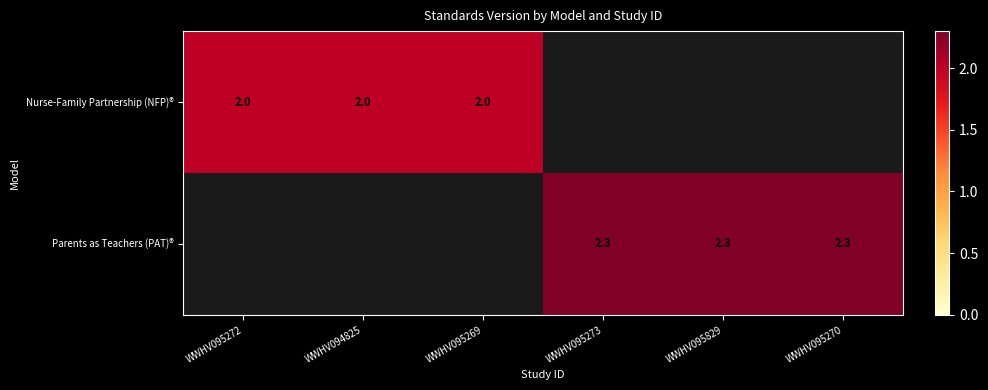

The value of Nurse-Family Partnership (NFP)® at WWHV095272 is 2.0. True or false?

True